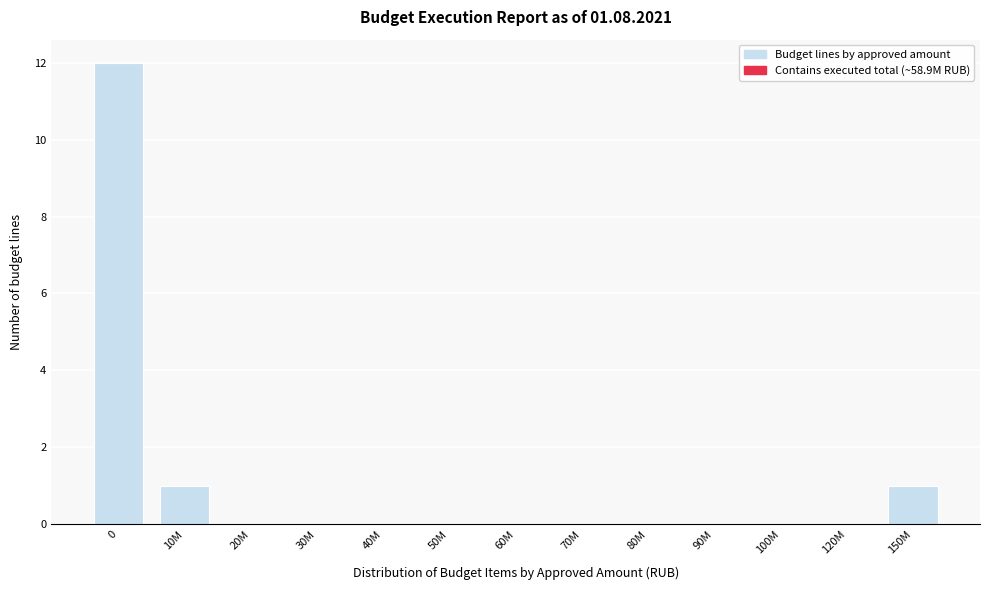

Reading left to right, transcribe all the data shown in this chart.

0=12	10M=1	20M=0	30M=0	40M=0	50M=0	60M=0	70M=0	80M=0	90M=0	100M=0	120M=0	150M=1